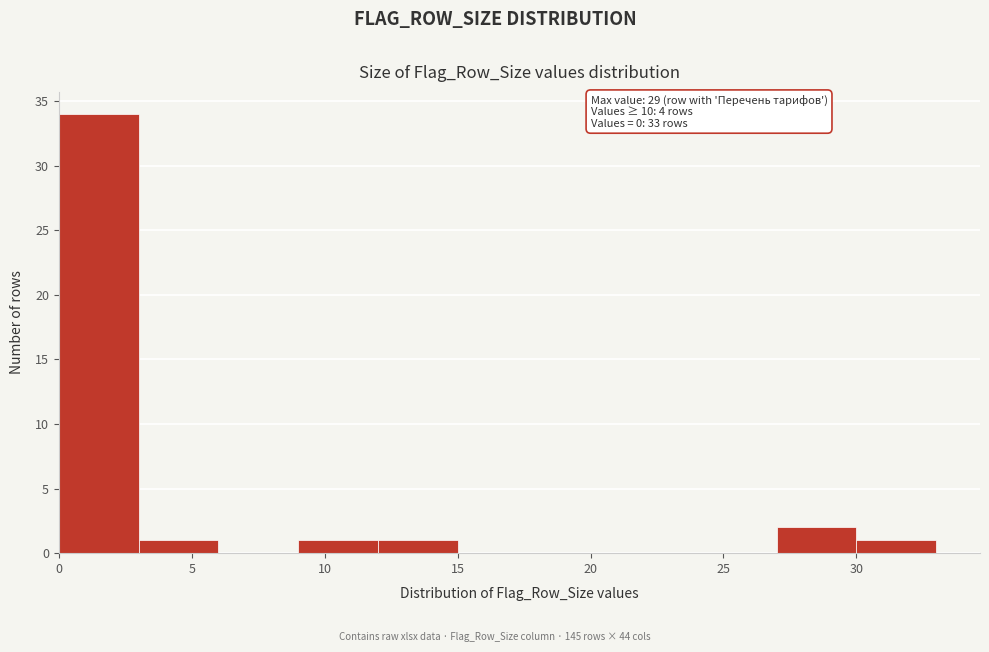

Over which range of the x-axis is the bar tallest?

0 to 3